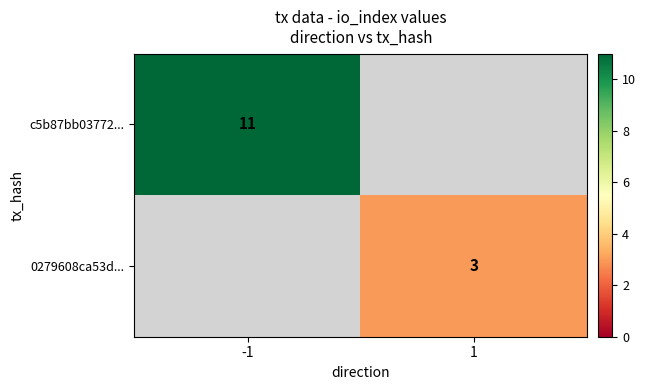

How many series are shown in this chart?

2